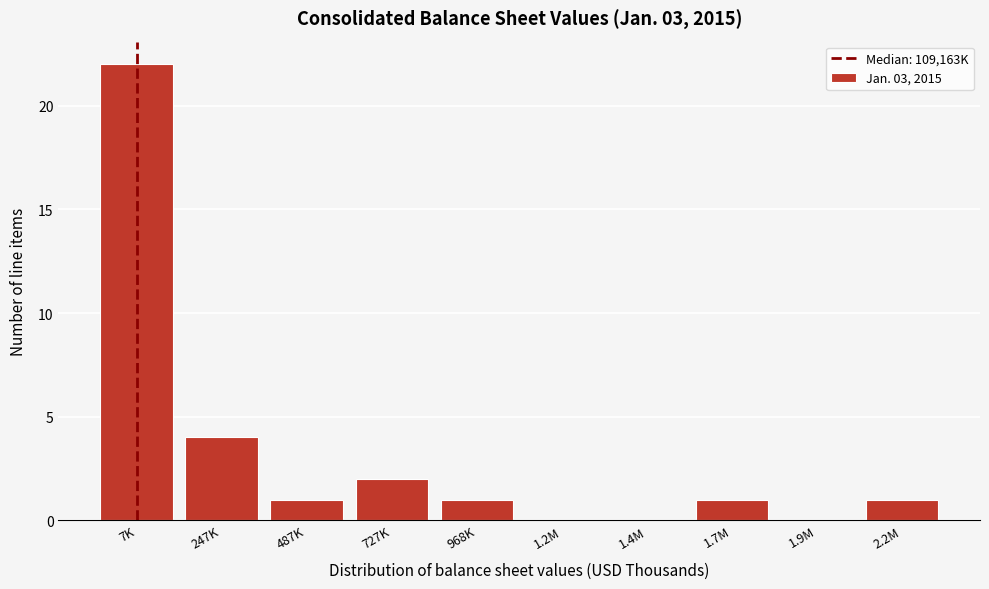

Reading right to left, transcribe all the data shown in this chart.

2.2M=1	1.9M=0	1.7M=1	1.4M=0	1.2M=0	968K=1	727K=2	487K=1	247K=4	7K=22